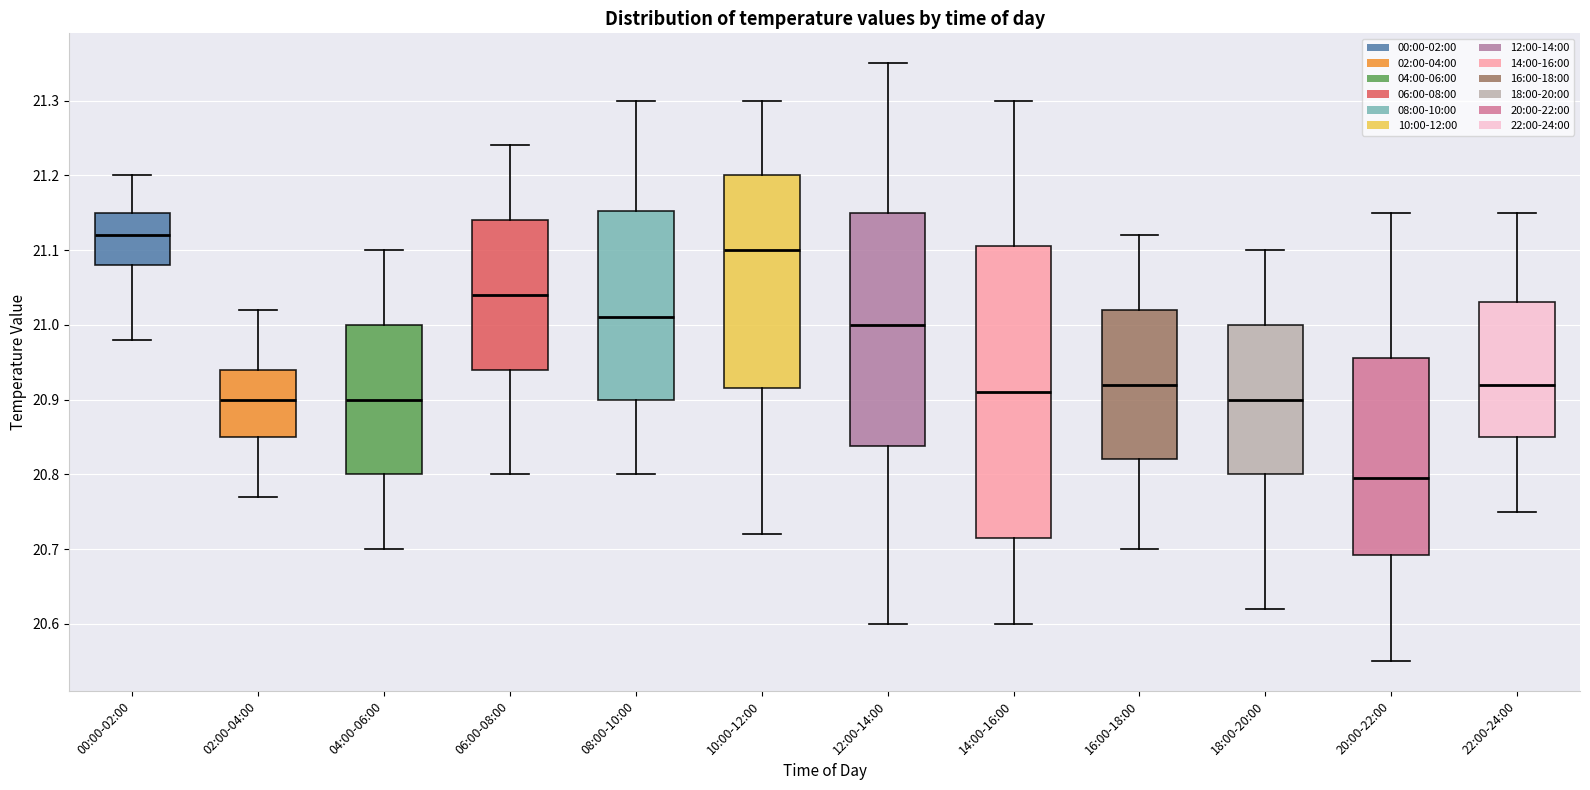

Reading left to right, transcribe this box plot: for each box, give where its median line is, the range the box spans, and where its two whiskers end, as read against the y-axis. The values are not printed on the chart, so give them approximately, as read against the axis.

00:00-02:00: median 21.12, box 21.08 to 21.15, whiskers 20.98 to 21.20
02:00-04:00: median 20.90, box 20.85 to 20.94, whiskers 20.77 to 21.02
04:00-06:00: median 20.90, box 20.80 to 21.00, whiskers 20.70 to 21.10
06:00-08:00: median 21.04, box 20.94 to 21.14, whiskers 20.80 to 21.24
08:00-10:00: median 21.01, box 20.90 to 21.15, whiskers 20.80 to 21.30
10:00-12:00: median 21.10, box 20.92 to 21.20, whiskers 20.72 to 21.30
12:00-14:00: median 21.00, box 20.84 to 21.15, whiskers 20.60 to 21.35
14:00-16:00: median 20.91, box 20.72 to 21.11, whiskers 20.60 to 21.30
16:00-18:00: median 20.92, box 20.82 to 21.02, whiskers 20.70 to 21.12
18:00-20:00: median 20.90, box 20.80 to 21.00, whiskers 20.62 to 21.10
20:00-22:00: median 20.80, box 20.69 to 20.96, whiskers 20.55 to 21.15
22:00-24:00: median 20.92, box 20.85 to 21.03, whiskers 20.75 to 21.15